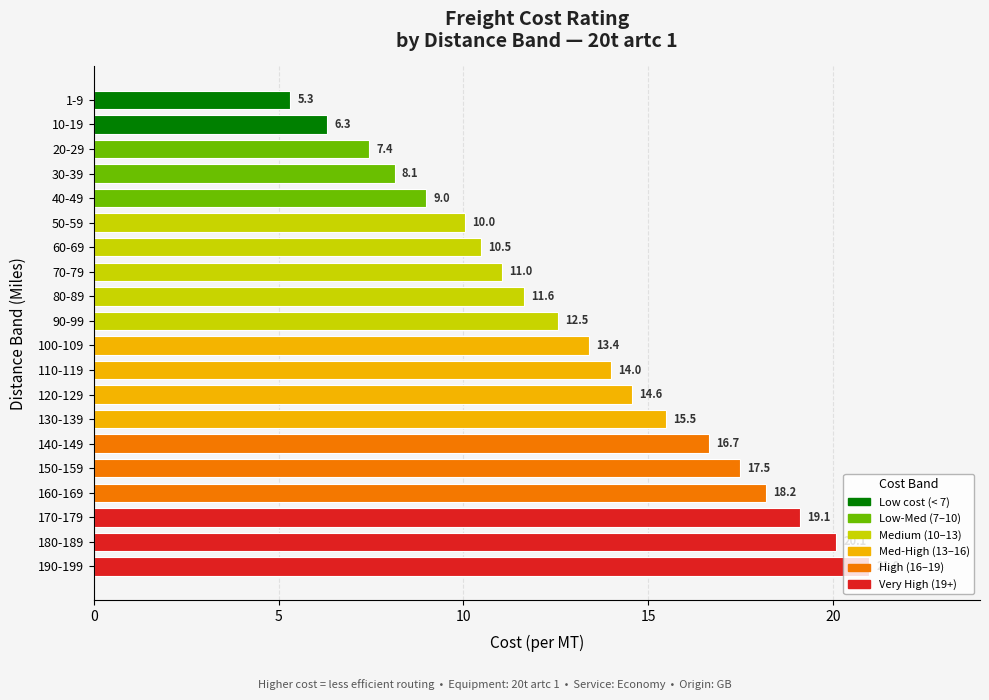

At which label is the value closest to 13?

100-109